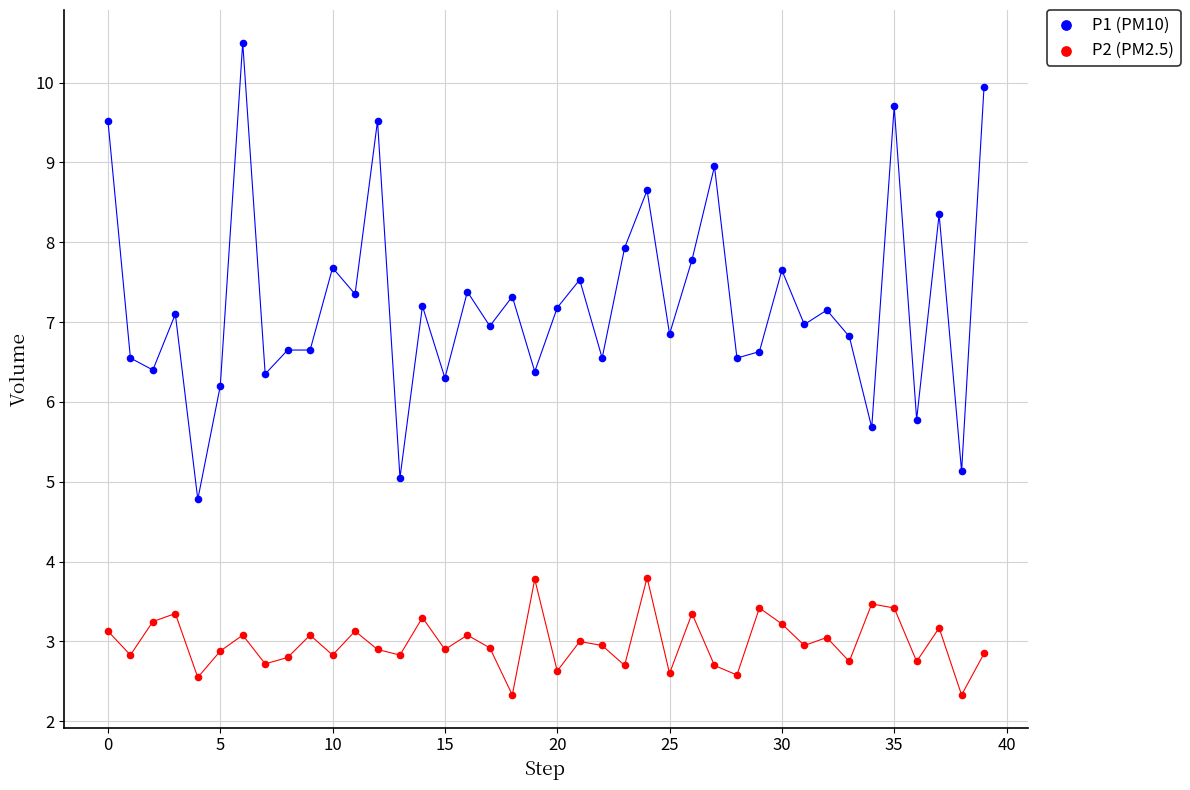

Which series contains the lowest Y value?

P2 (PM2.5)